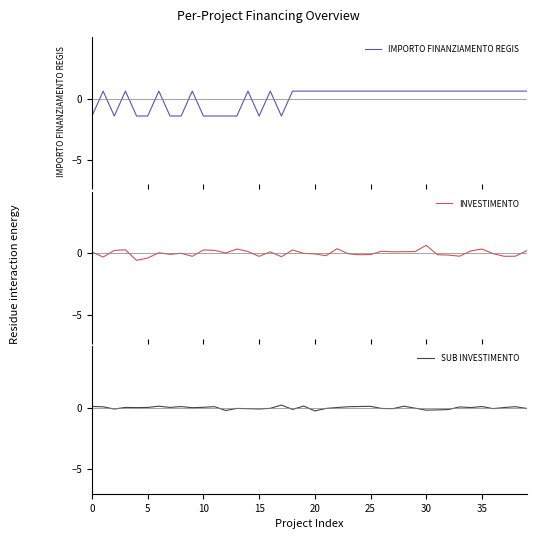

The SUB INVESTIMENTO series shows -0.3 at 20. True or false?

True